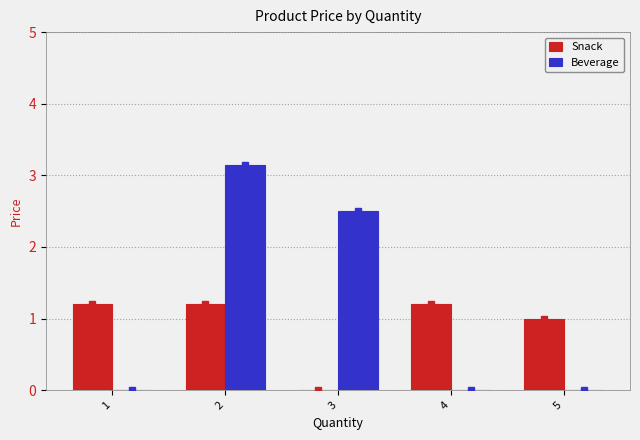

At which category is the sum across all series the highest?

2